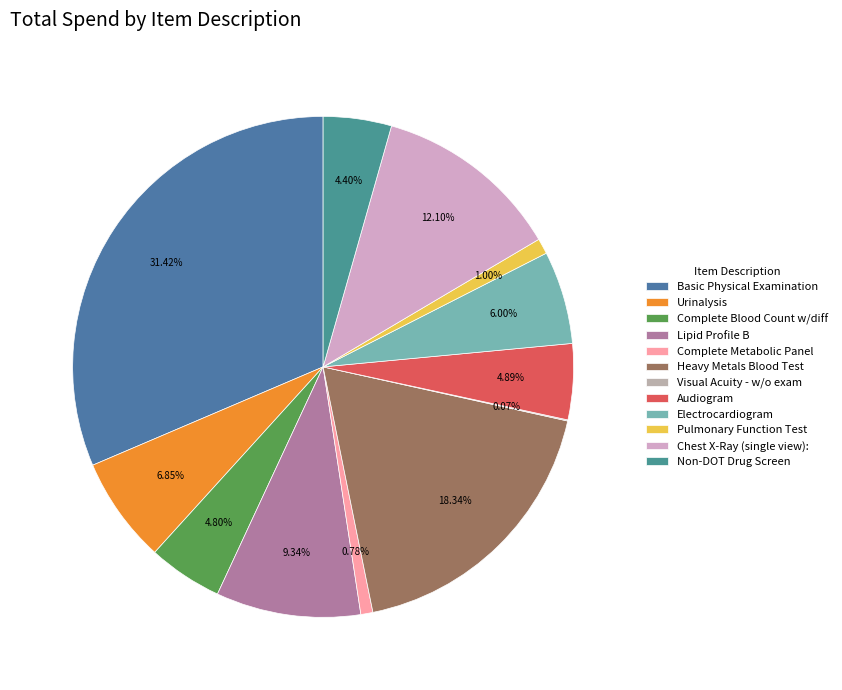

To the nearest percent, what percentage of the pie is Non-DOT Drug Screen?

4%